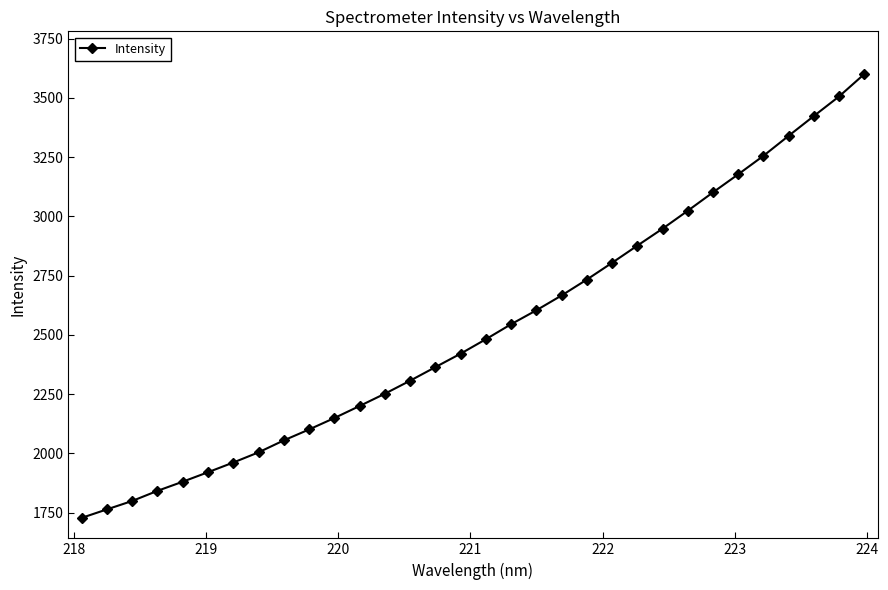

What is the smallest value displayed?

1728.3